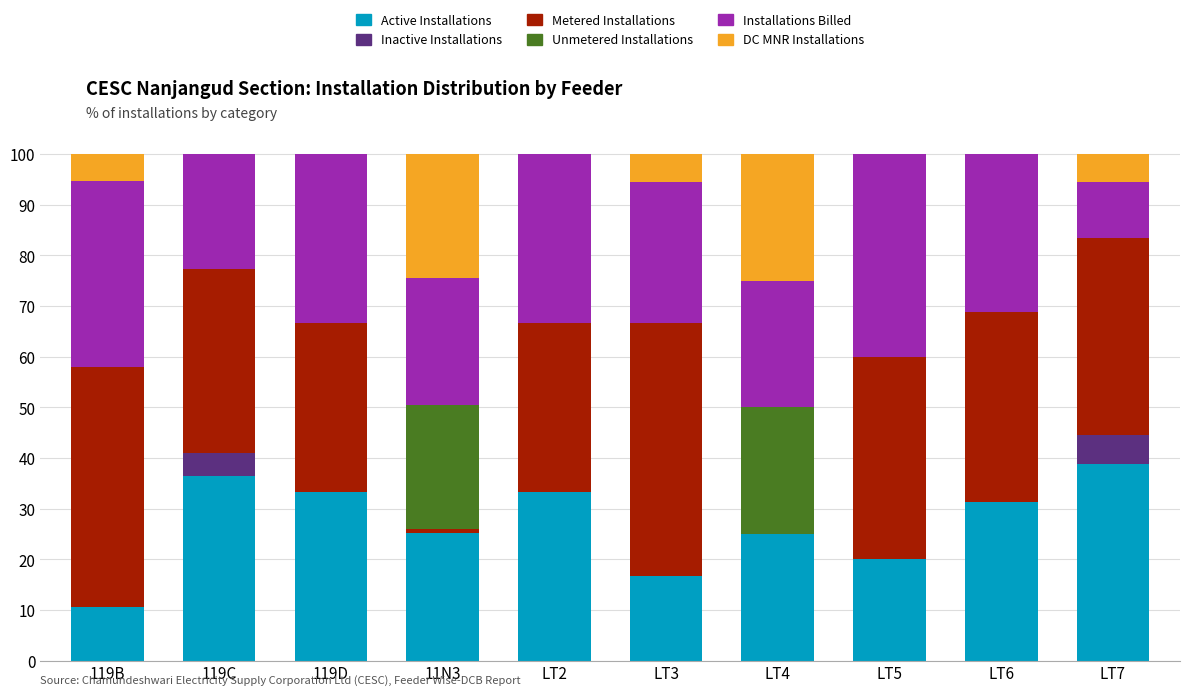

What is the total value across all series at LT2?

100.0